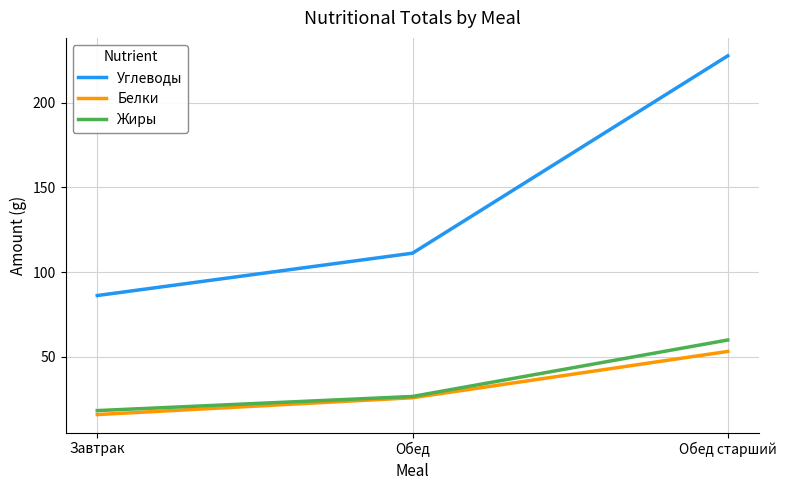

Rank the categories by Белки value from highest to lowest.

Обед старший, Обед, Завтрак